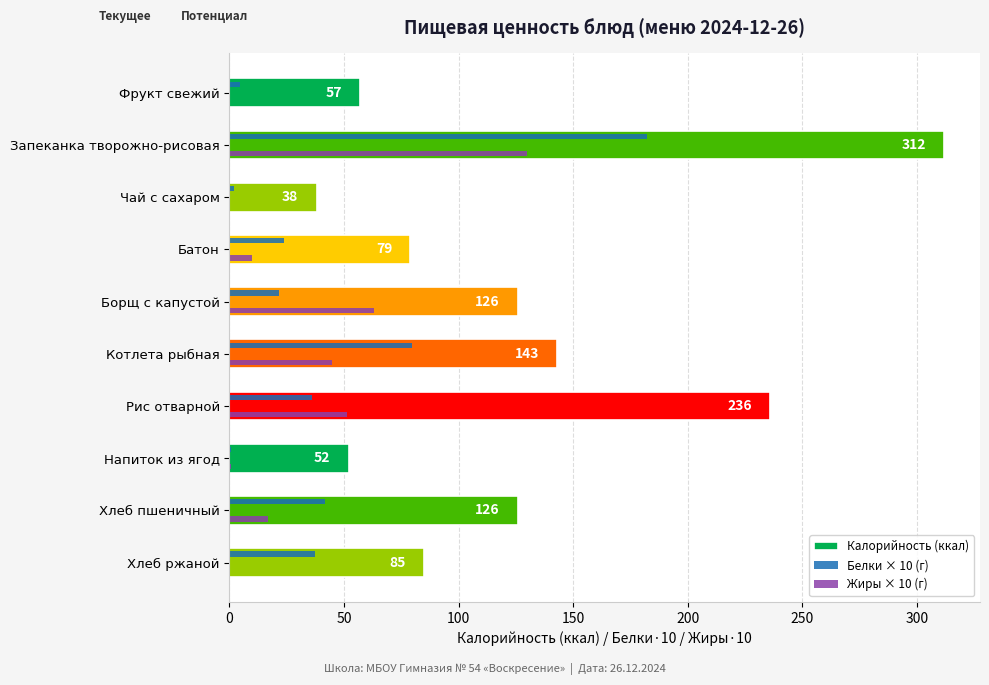

At which label is Калорийность (ккал) closest to 175?

Котлета рыбная